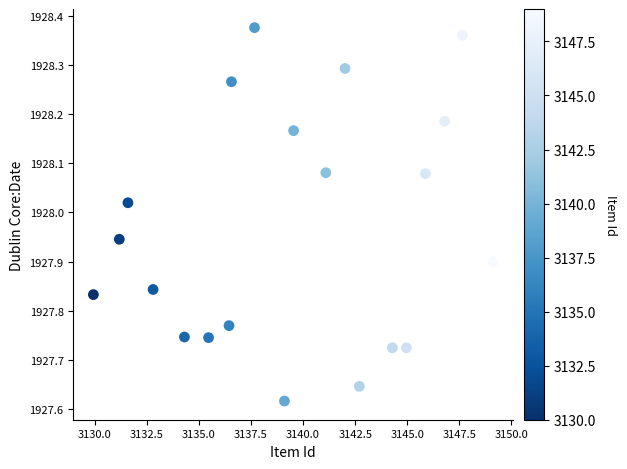

What is the range of Y values (max minus min)?

0.8